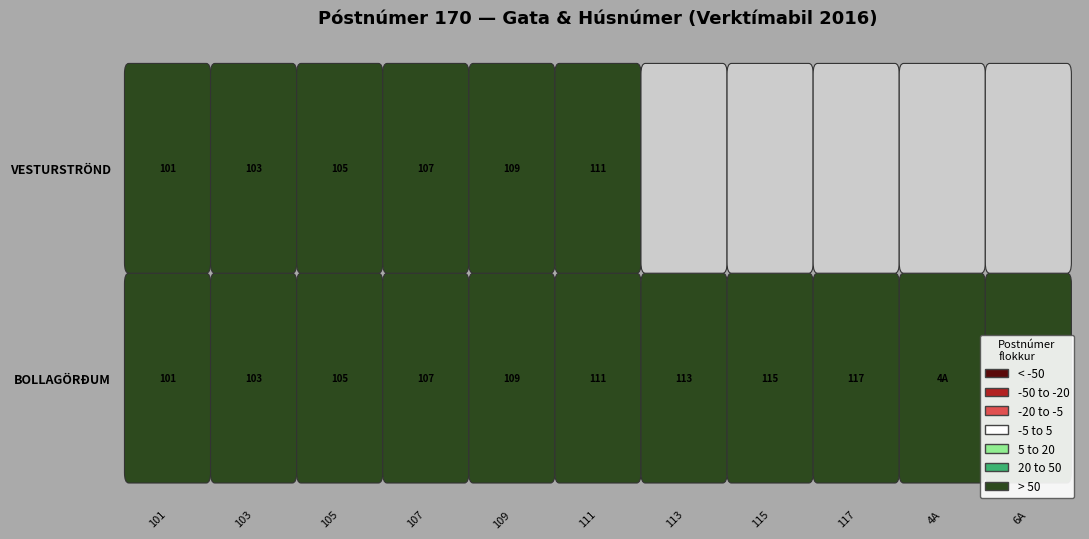

The value of VESTURSTRÖND at 107 is 12. True or false?

False